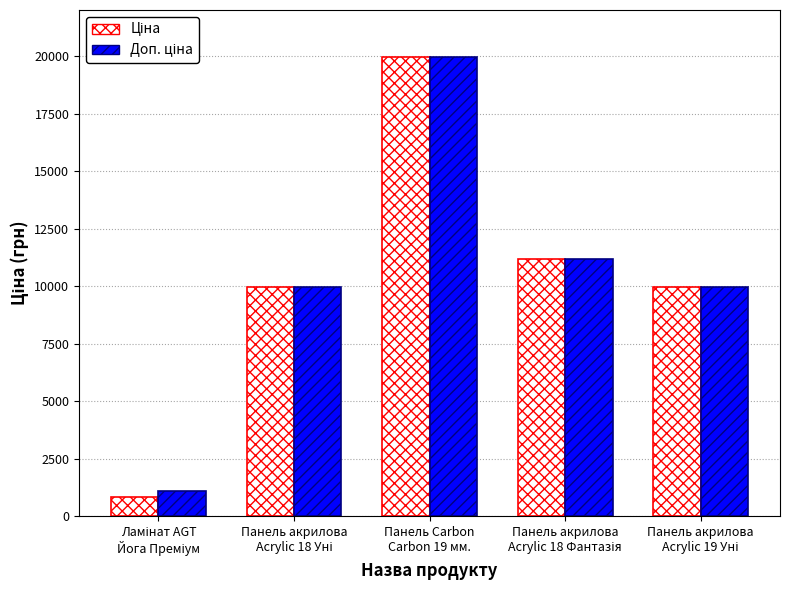

What is the greatest value displayed?

19964.2